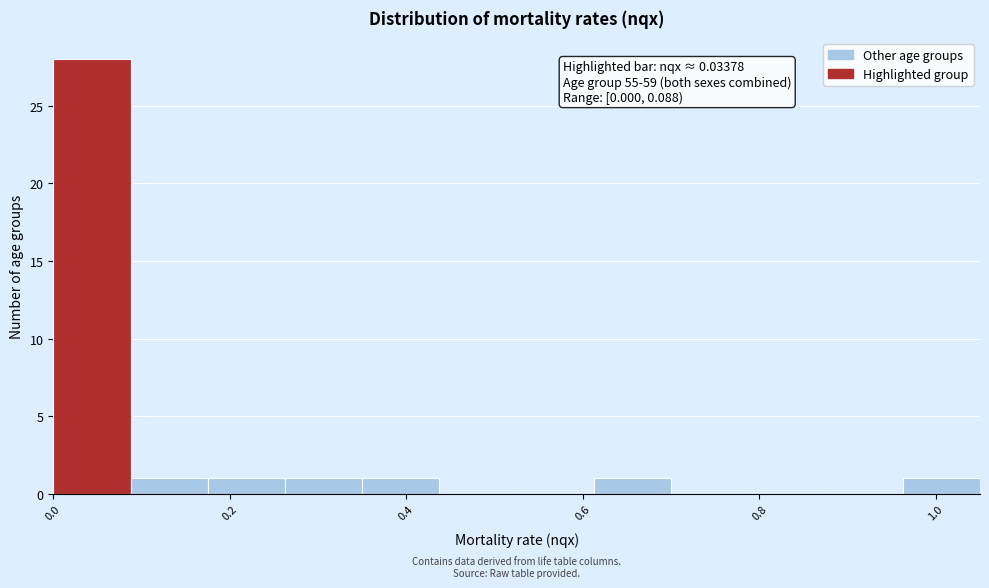

Which range on the x-axis has the tallest bar?

0.00 to 0.08